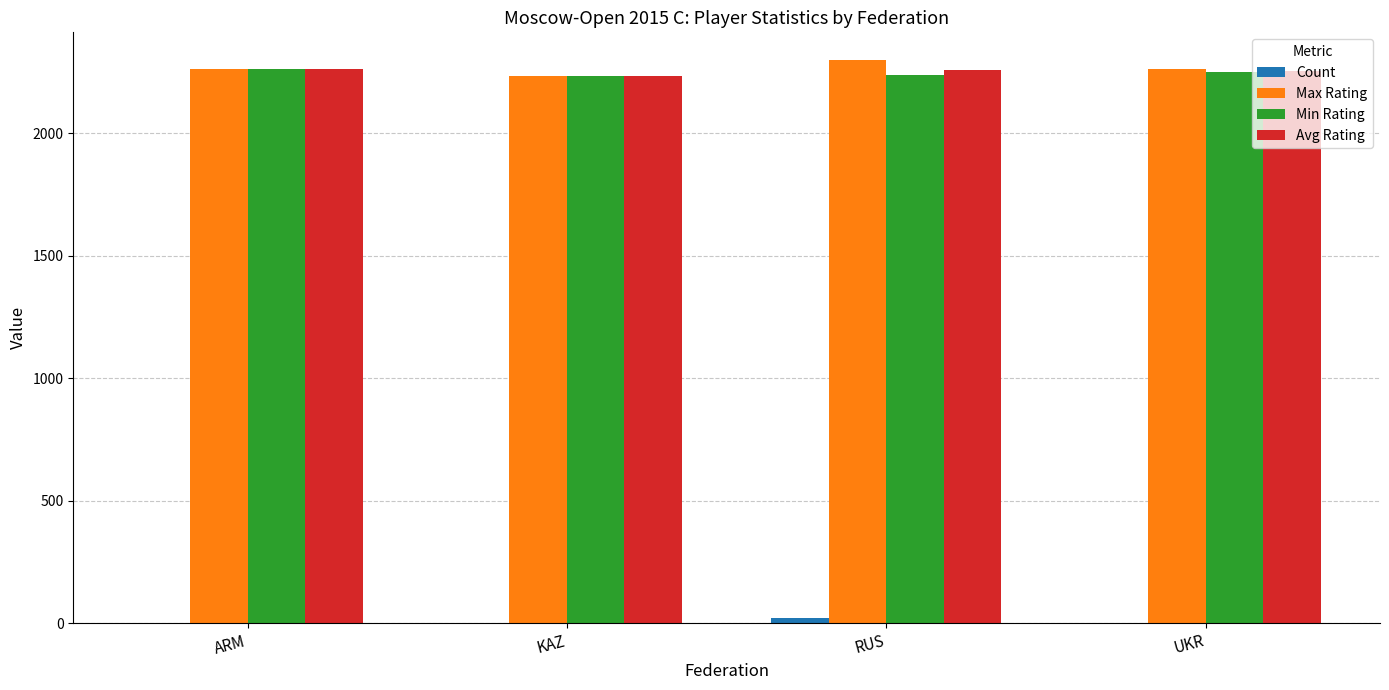

Is it true that Max Rating equals 2298 at RUS?

True